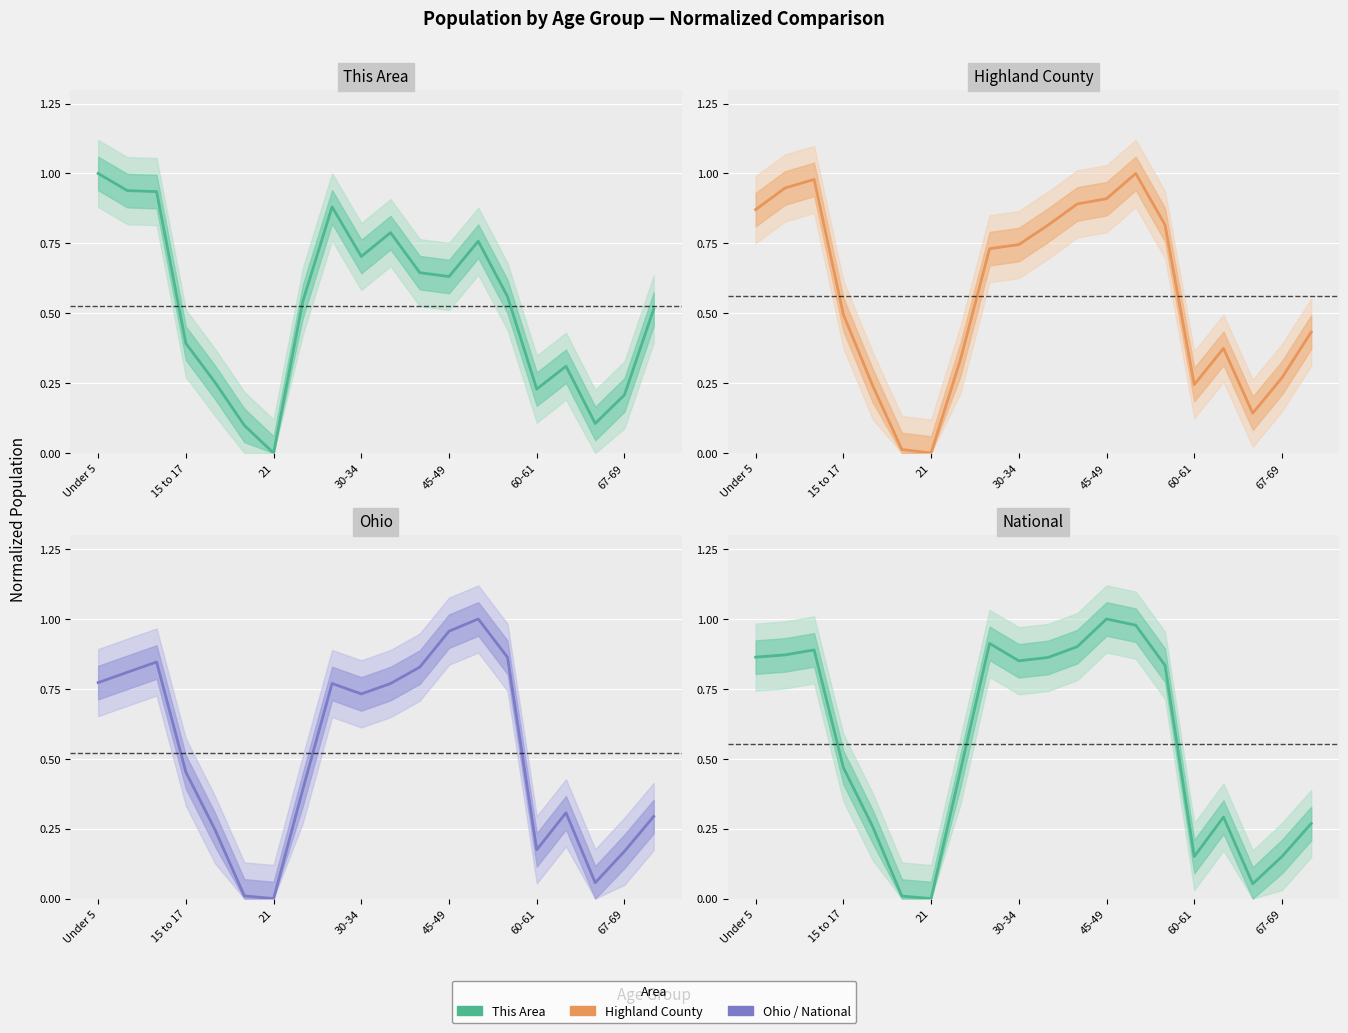

True or false: Ohio and National cross at least once.

True